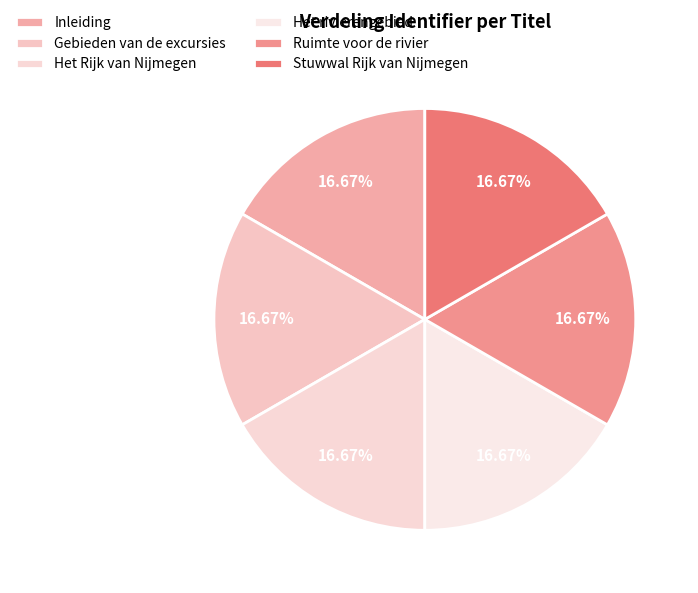

To the nearest percent, what portion does Gebieden van de excursies represent?

17%